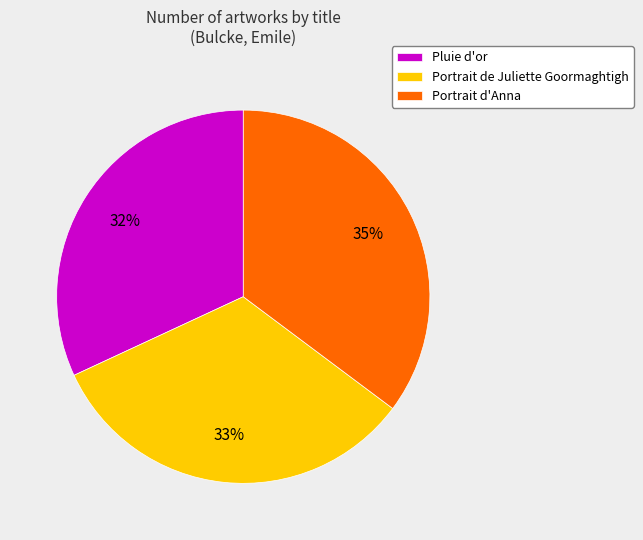

Is it true that Portrait de Juliette Goormaghtigh is 26% of the pie?

False